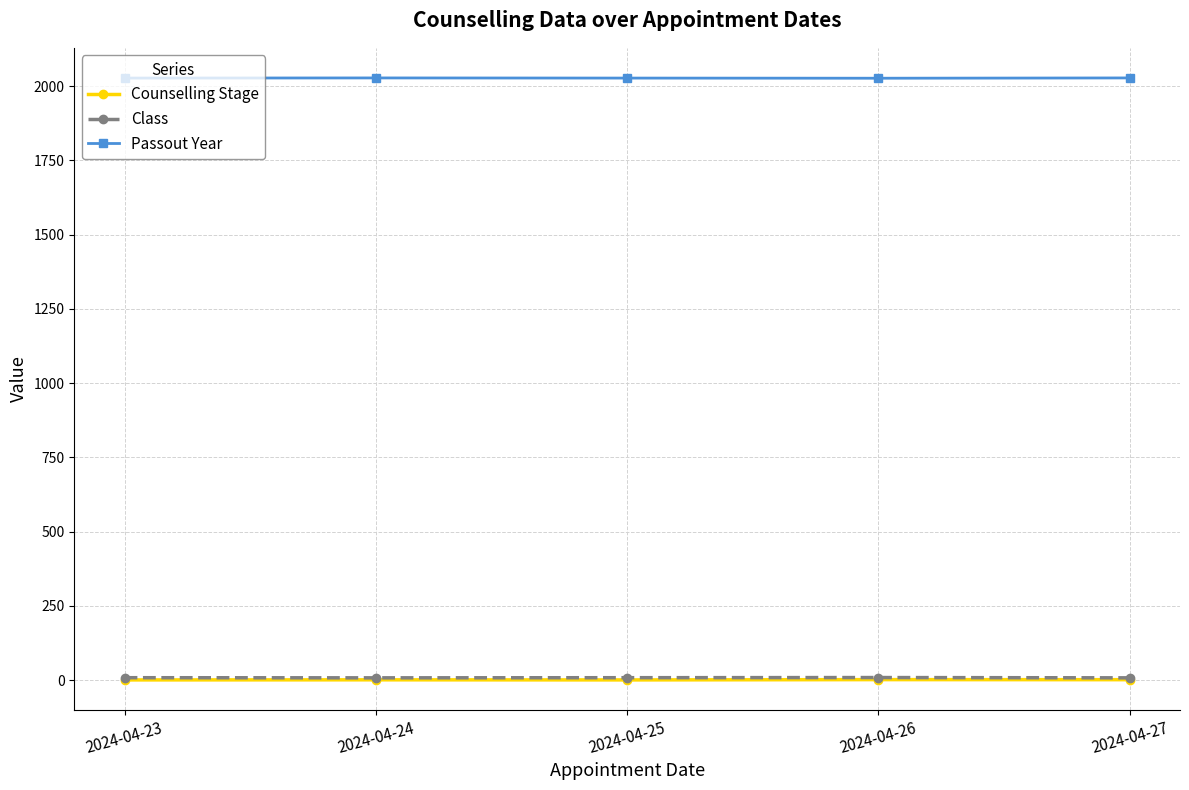

What is the value of the Passout Year point at the 5th from the left?

2028.0